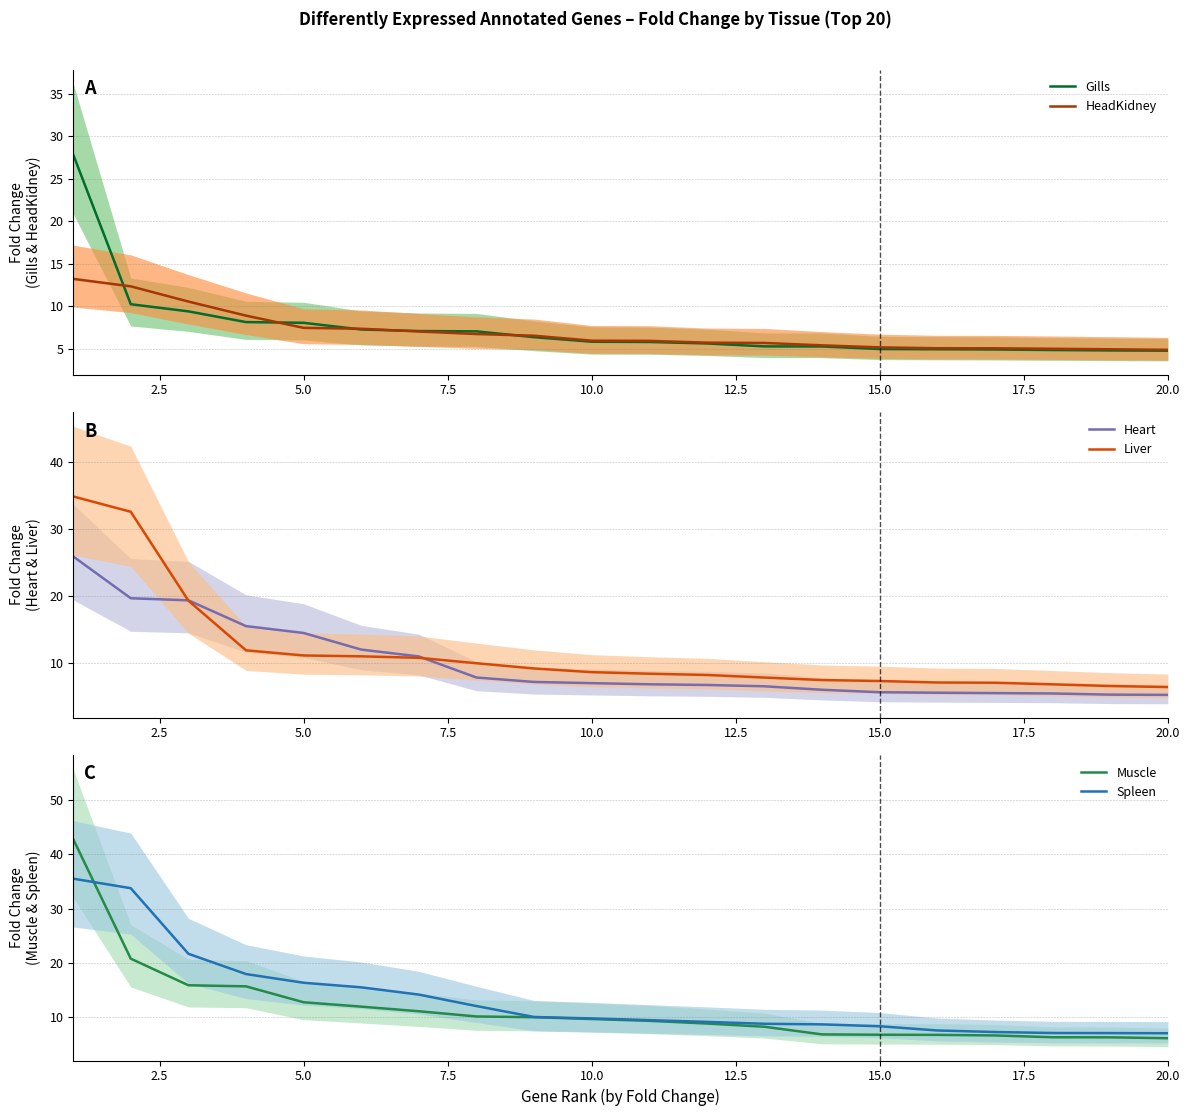

What is the maximum value for Heart?

26.0